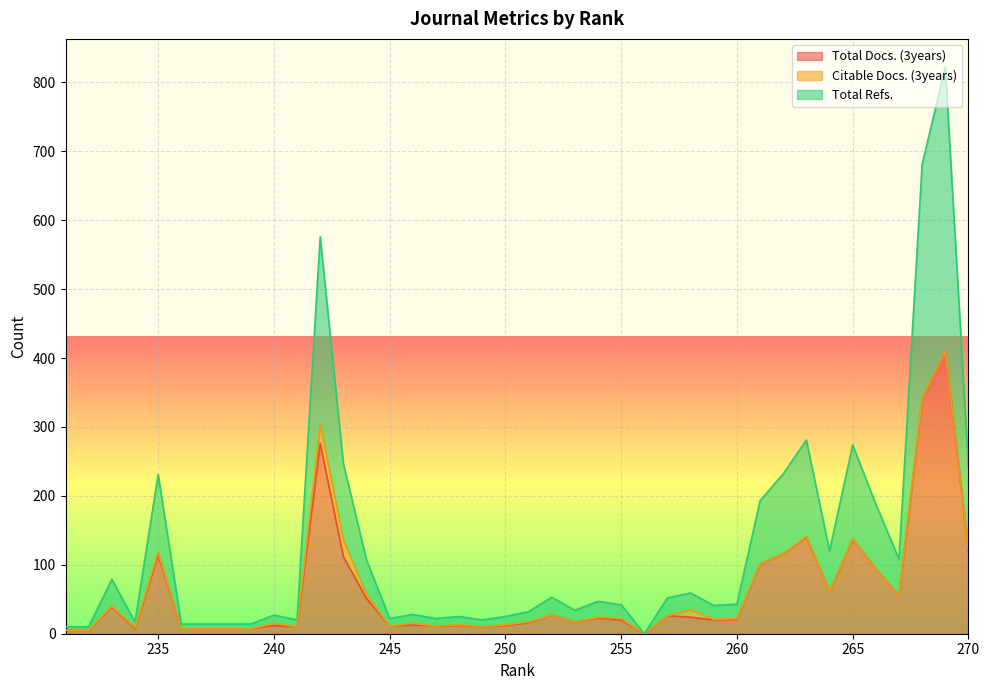

True or false: Total Refs. and Total Docs. (3years) intersect in this chart.

False